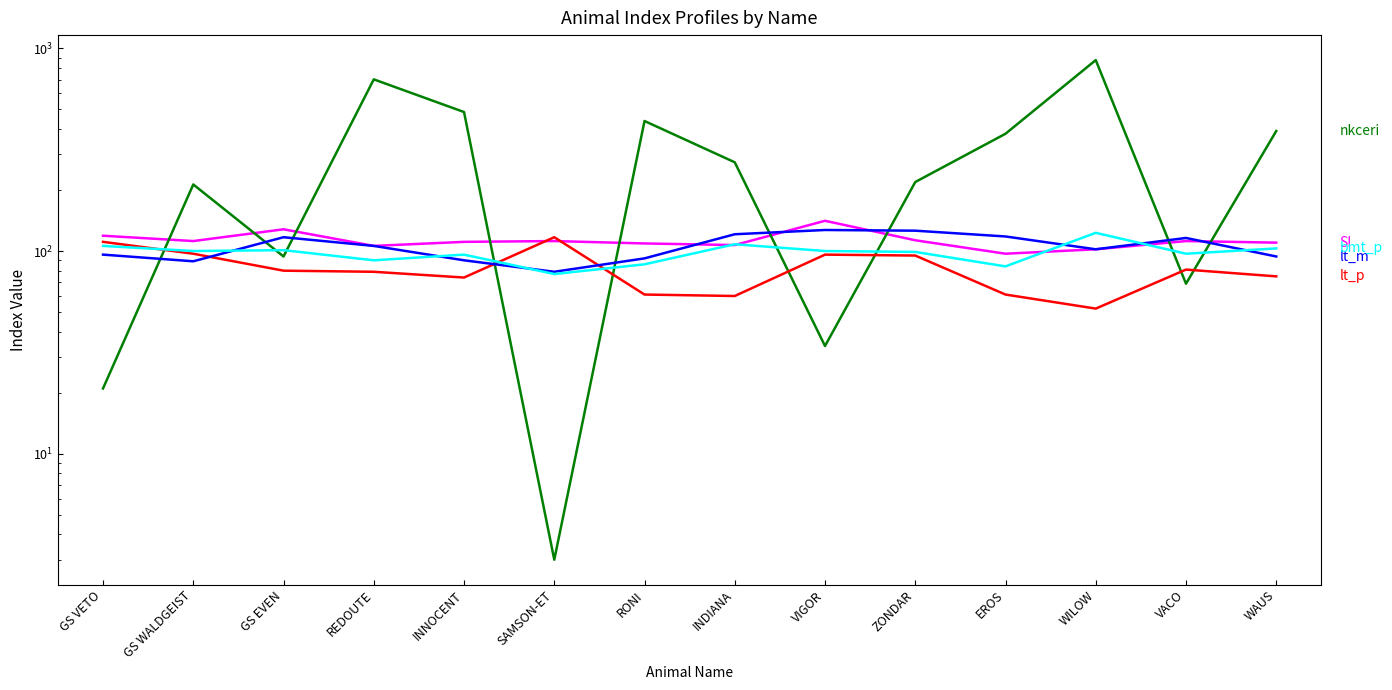

Between REDOUTE and SAMSON-ET, which is larger?

SAMSON-ET